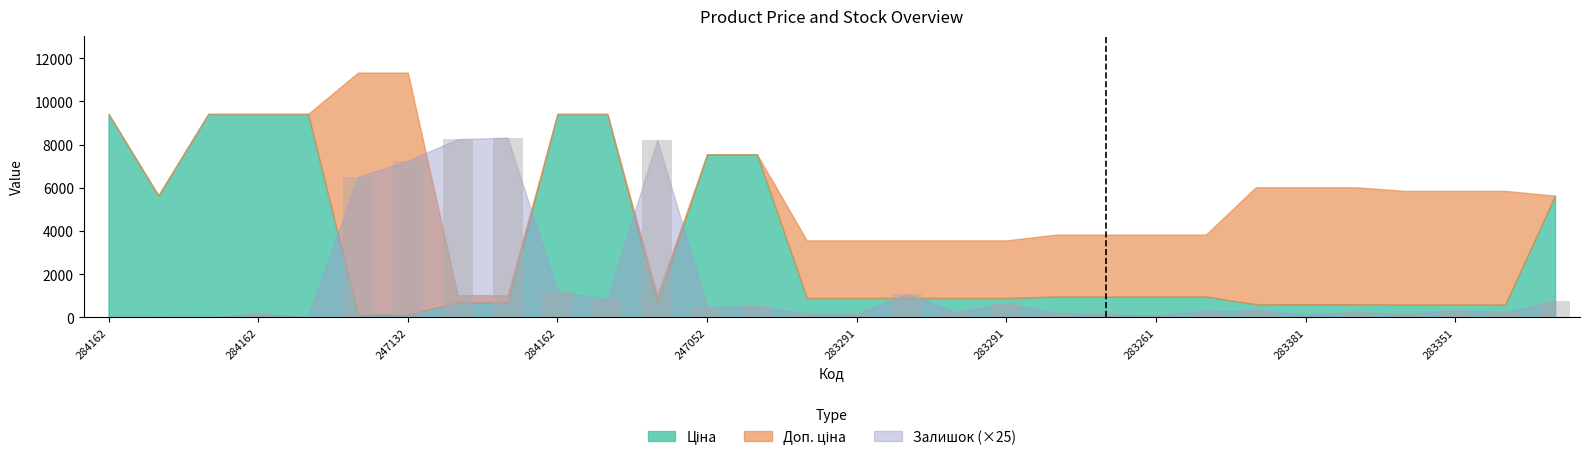

How many groups of bars are there?

30